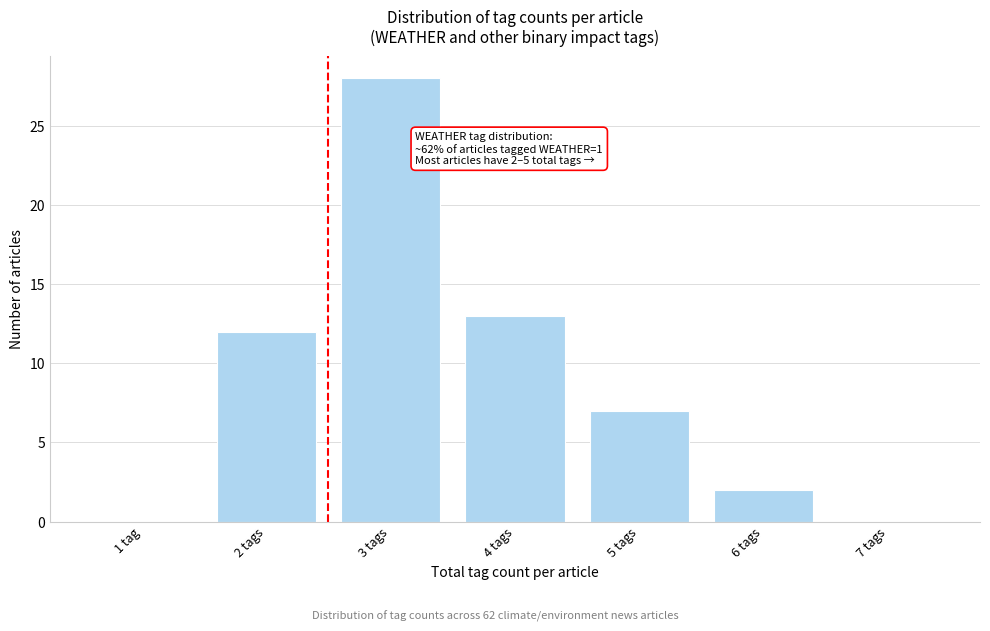

Reading left to right, extract all data points from this chart.

1 tag=0	2 tags=12	3 tags=28	4 tags=13	5 tags=7	6 tags=2	7 tags=0